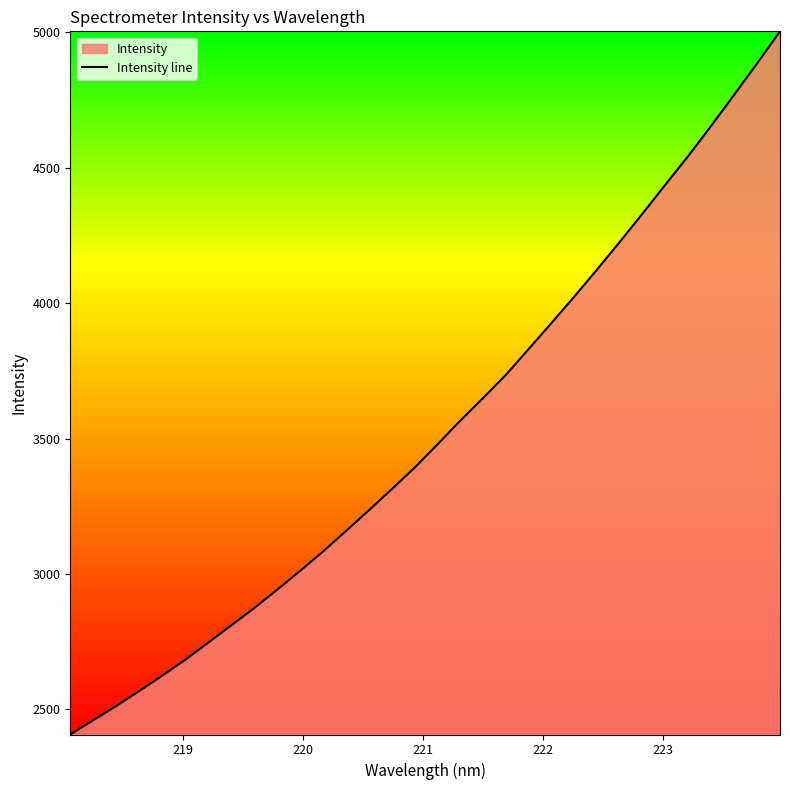

What is the difference between the maximum and minimum values?

2596.0